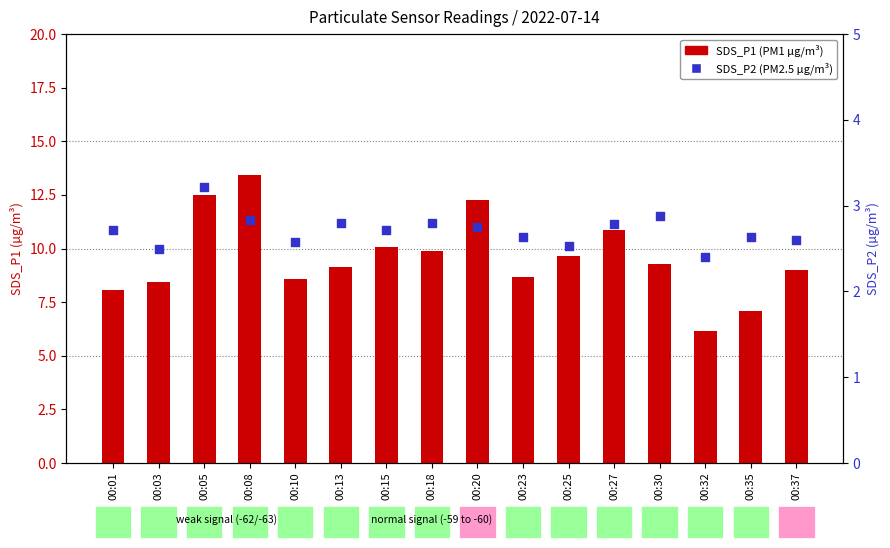

At how many categories does at least one series exceed 5?

16